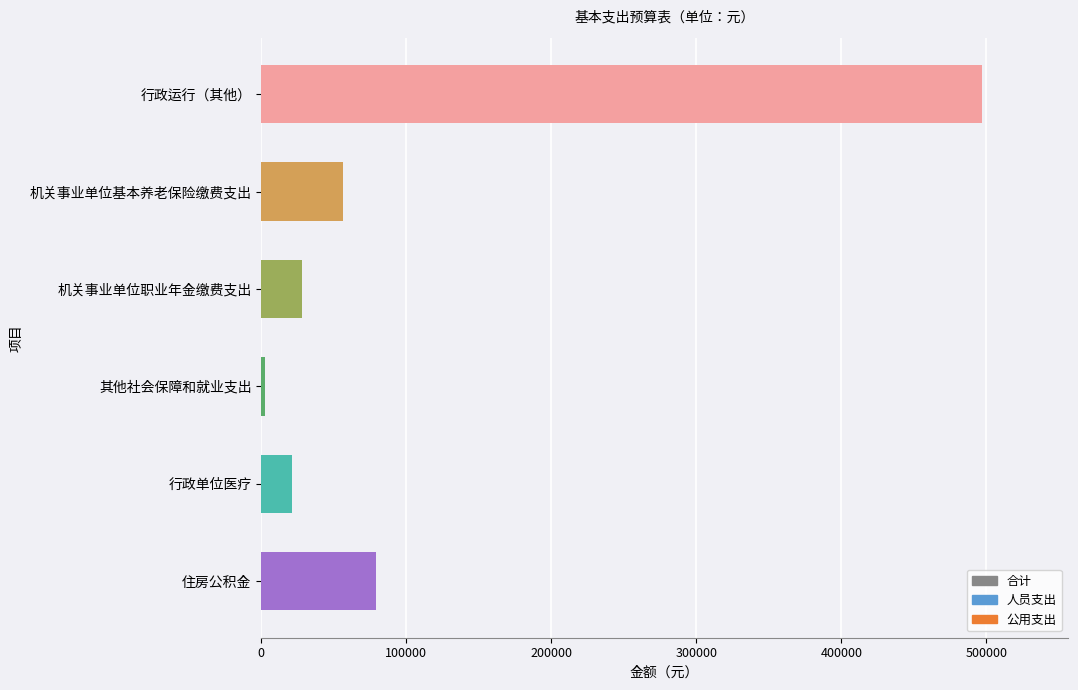

Reading bottom to top, extract all data points from this chart.

78864	21408	2808	28068	56136	496746